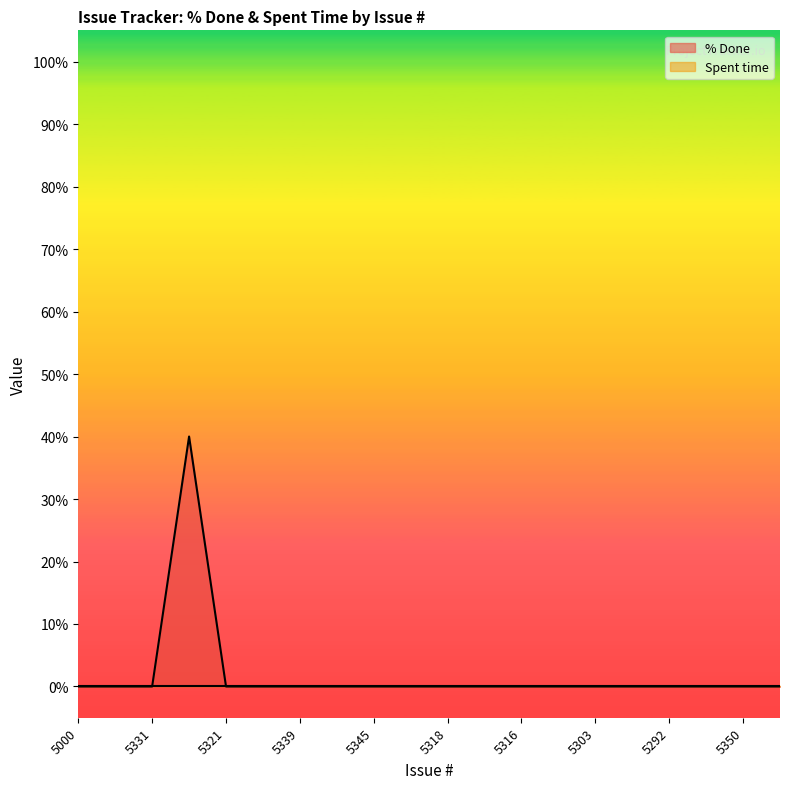

How many values exceed 0?

1